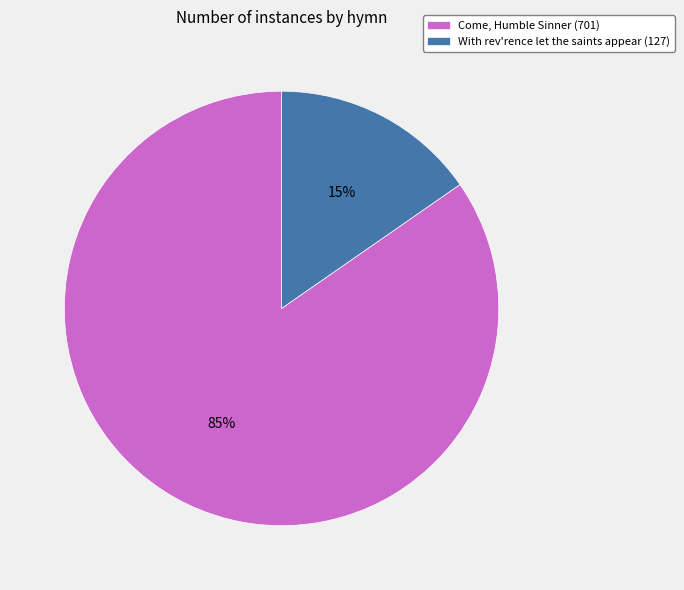

To the nearest percent, what is the combined percentage of With rev'rence let the saints appear and Come, Humble Sinner?

100%